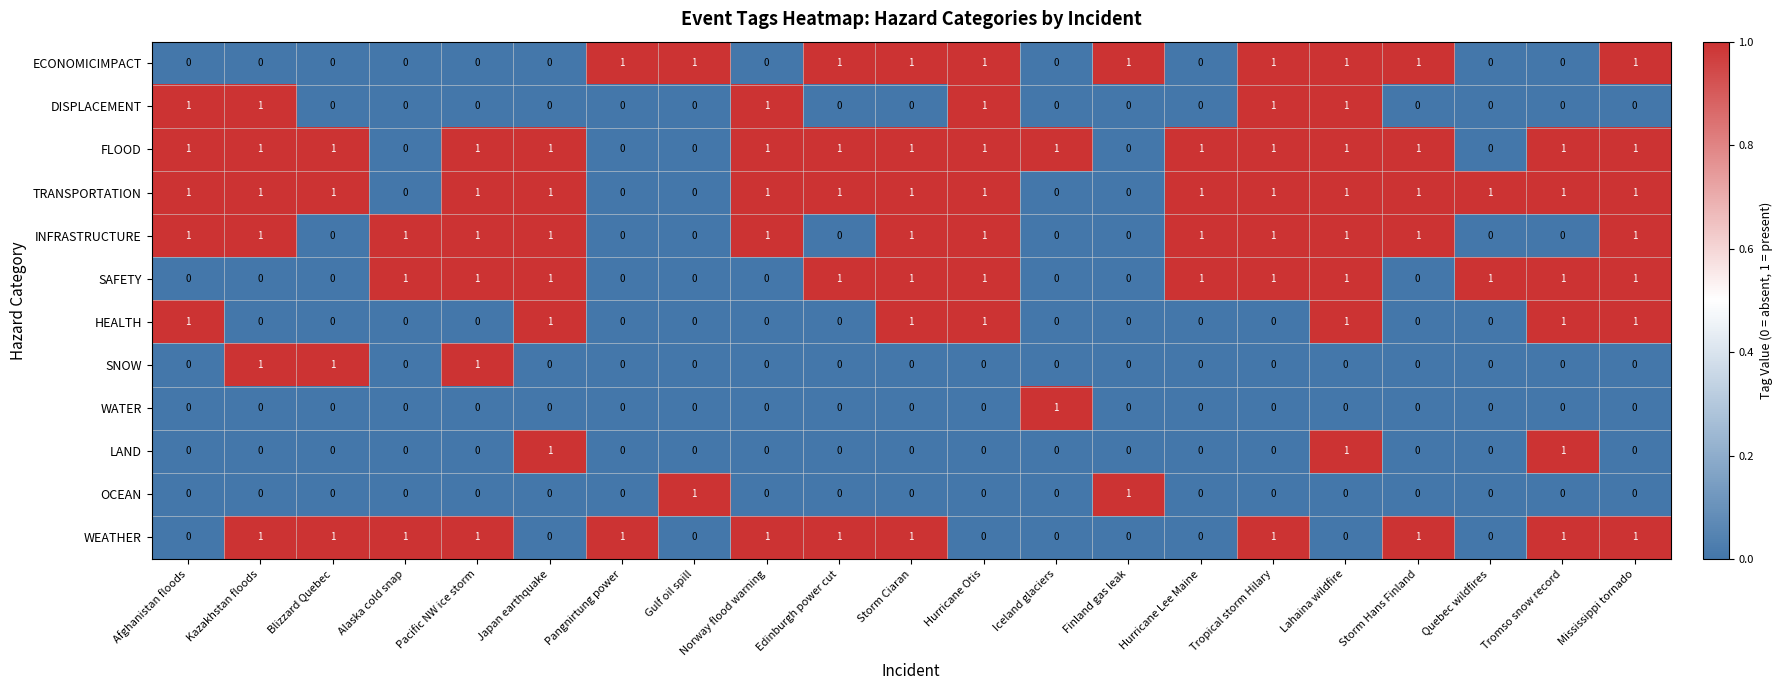

The FLOOD series shows 2 at Mississippi tornado. True or false?

False